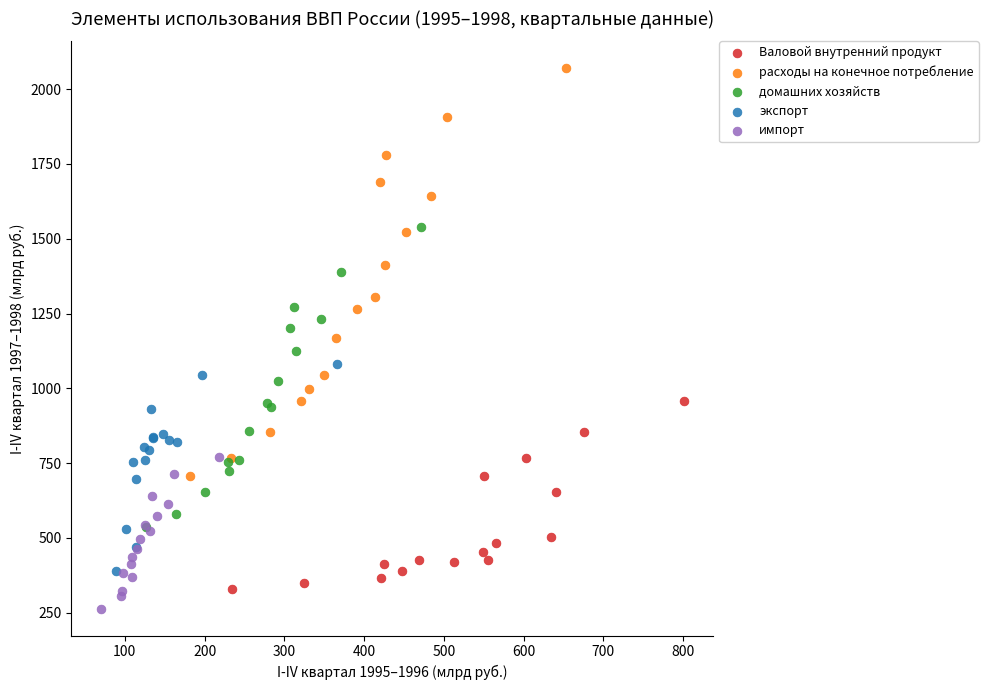

What are all the series names shown in the legend?

Валовой внутренний продукт, расходы на конечное потребление, домашних хозяйств, экспорт, импорт